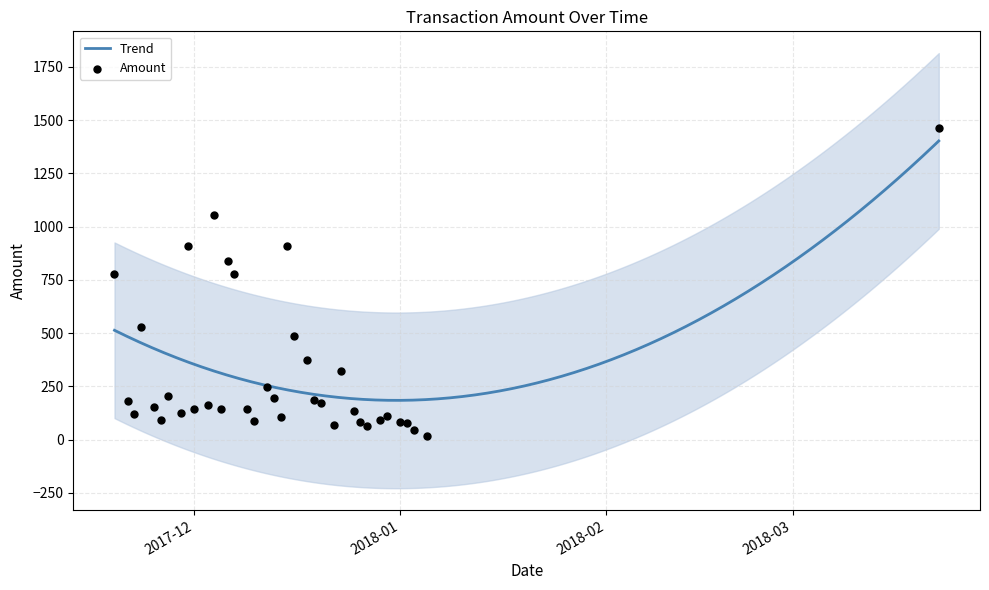

Which has a higher value, 22 or 30?

22